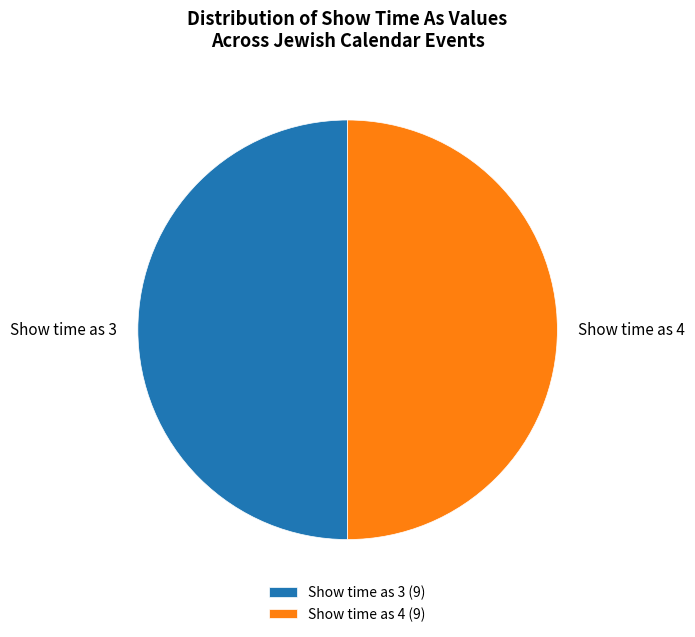

The Show time as 3 slice represents 57% of the pie. True or false?

False